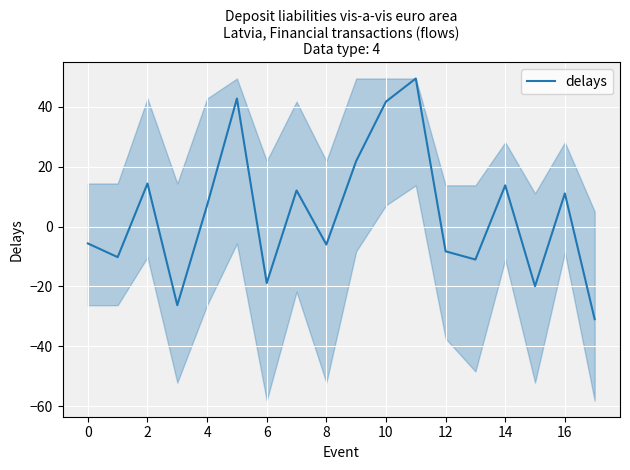

True or false: delays has a value of 16.3 at 16.

False